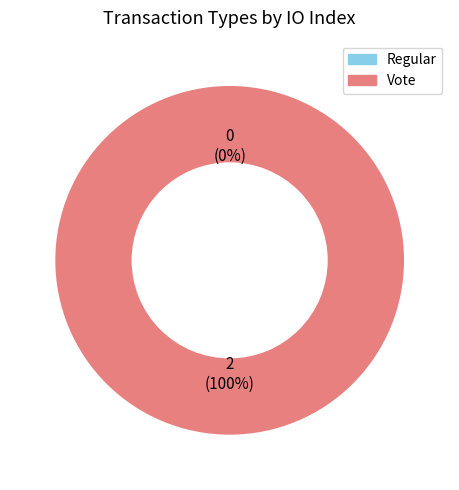

Which slice represents more than half of the pie?

Vote